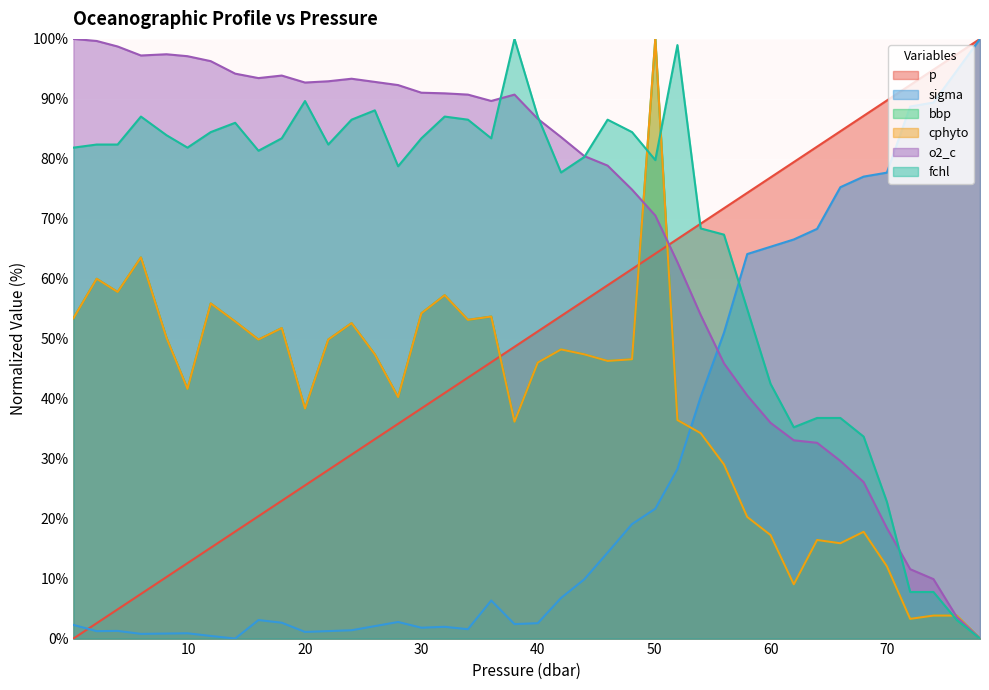

The sigma series shows 51.0 at 56.0. True or false?

True